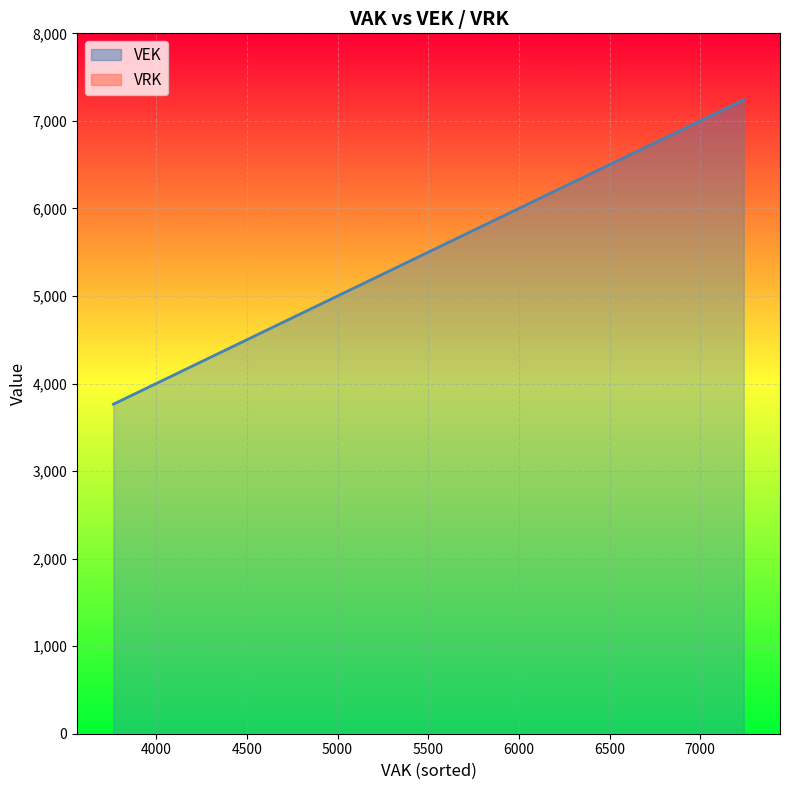

Is it true that VEK equals 6860 at 4101?

False